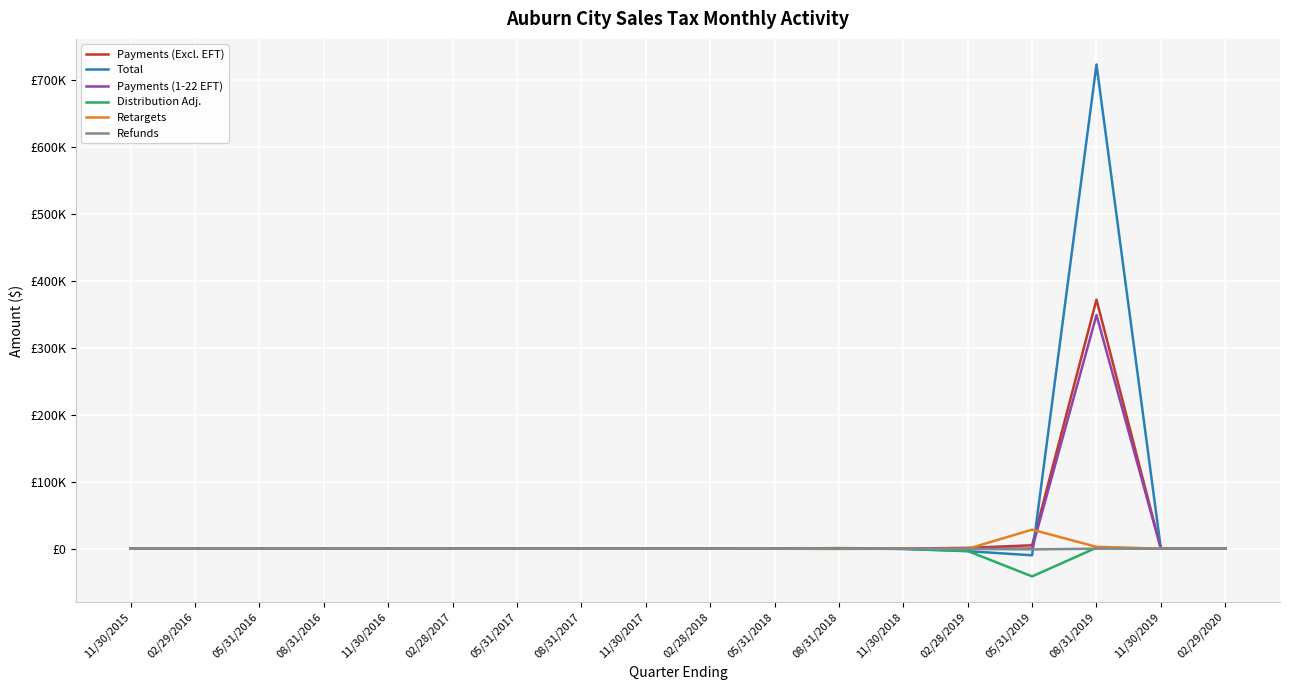

Does the chart display data point markers on the line(s)?

No